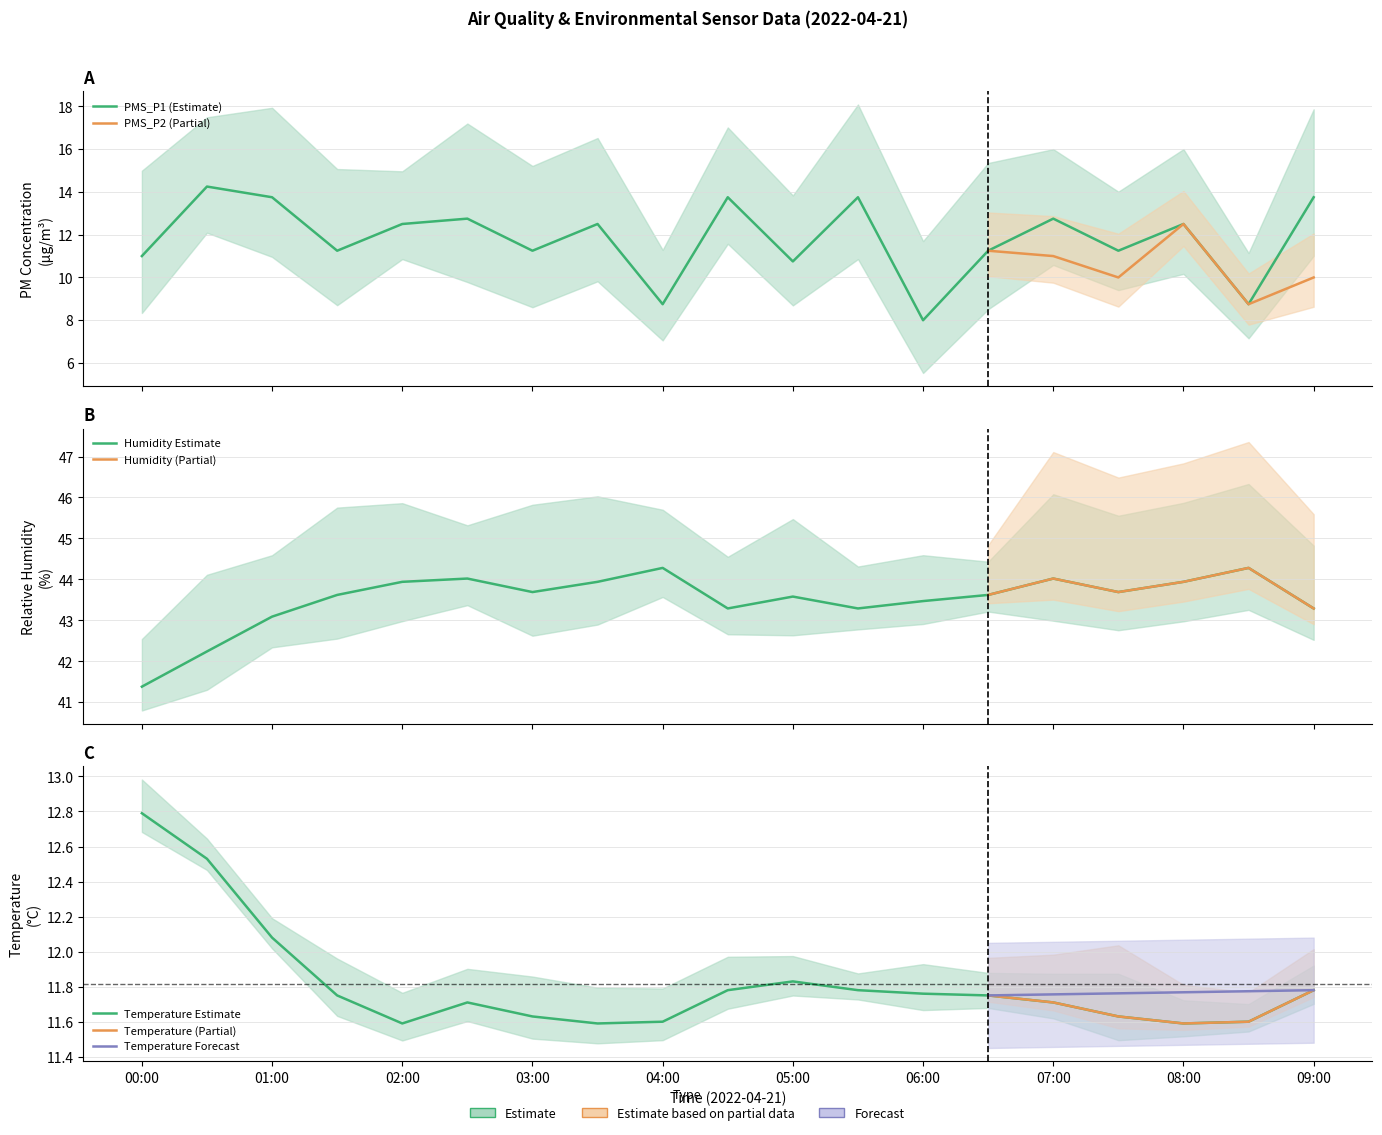

Does the chart display data point markers on the line(s)?

No